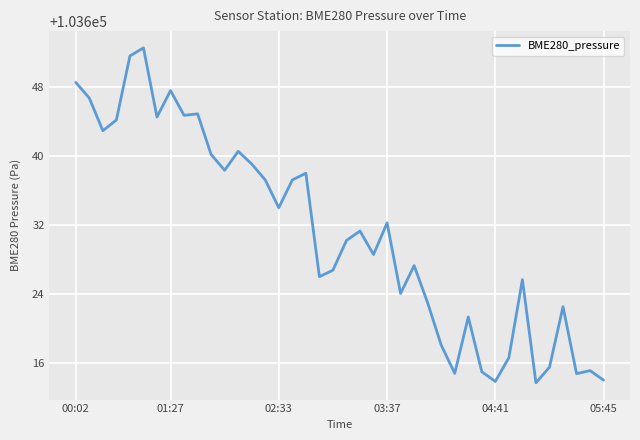

What is the smallest value displayed?

103613.7